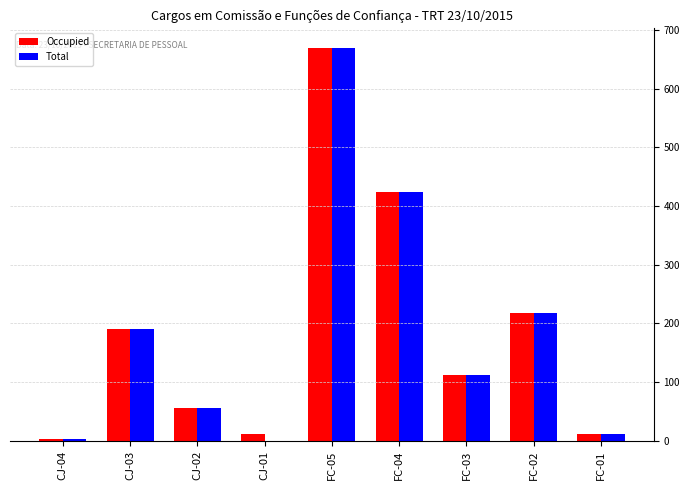

The value of Total at CJ-02 is 56. True or false?

True